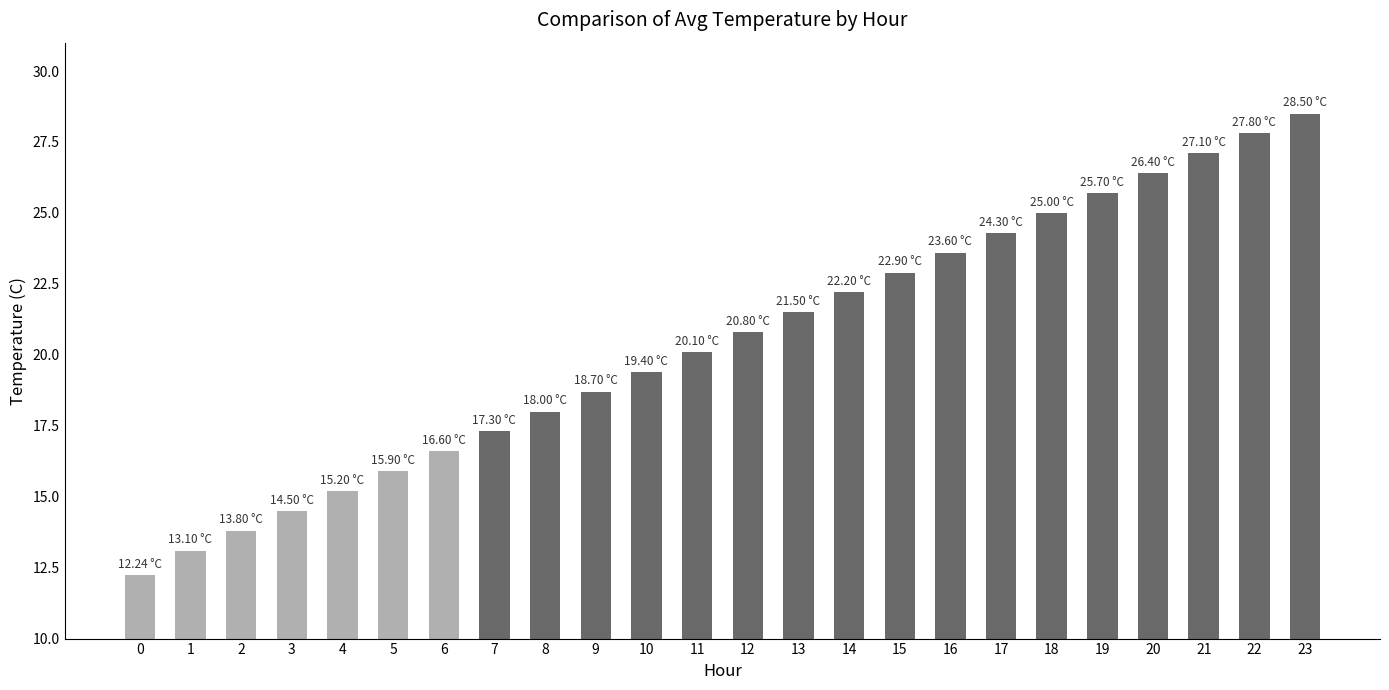

List the labels in order of value, largest first.

23, 22, 21, 20, 19, 18, 17, 16, 15, 14, 13, 12, 11, 10, 9, 8, 7, 6, 5, 4, 3, 2, 1, 0